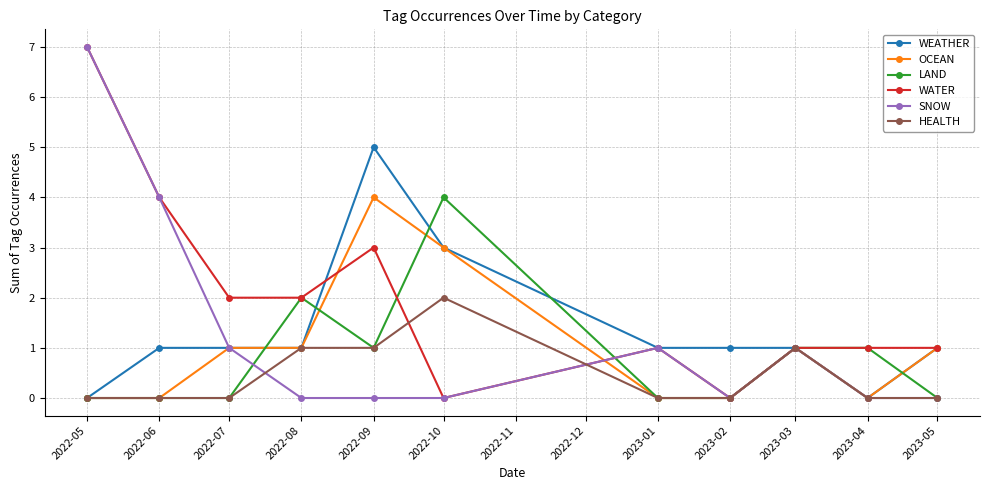

Which series changed the most between 2022-08 and 2023-01?

LAND